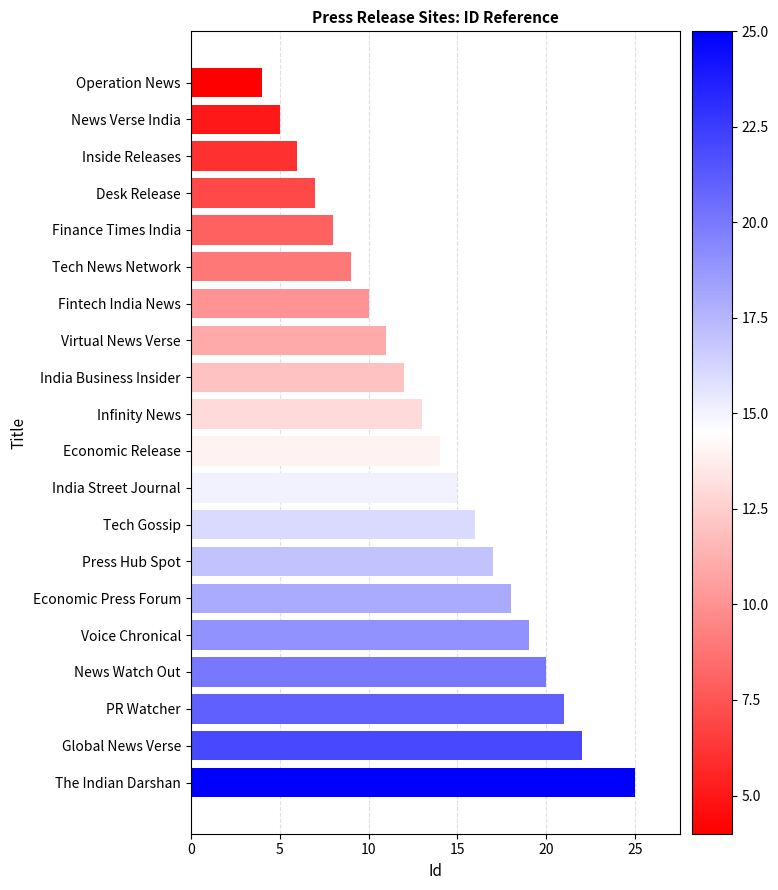

What is the average value?

14